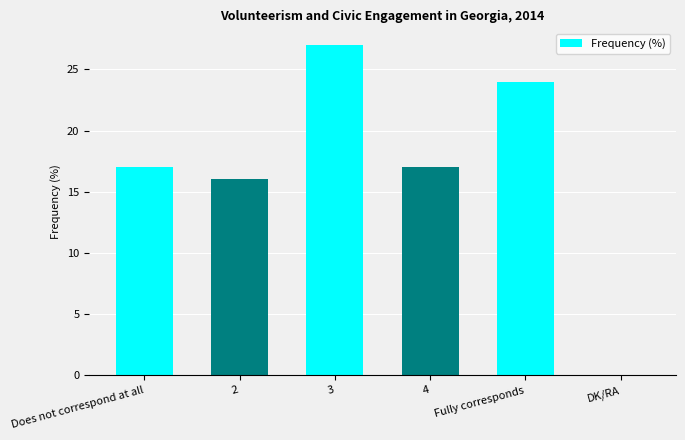

The value at 2 is 16. True or false?

True